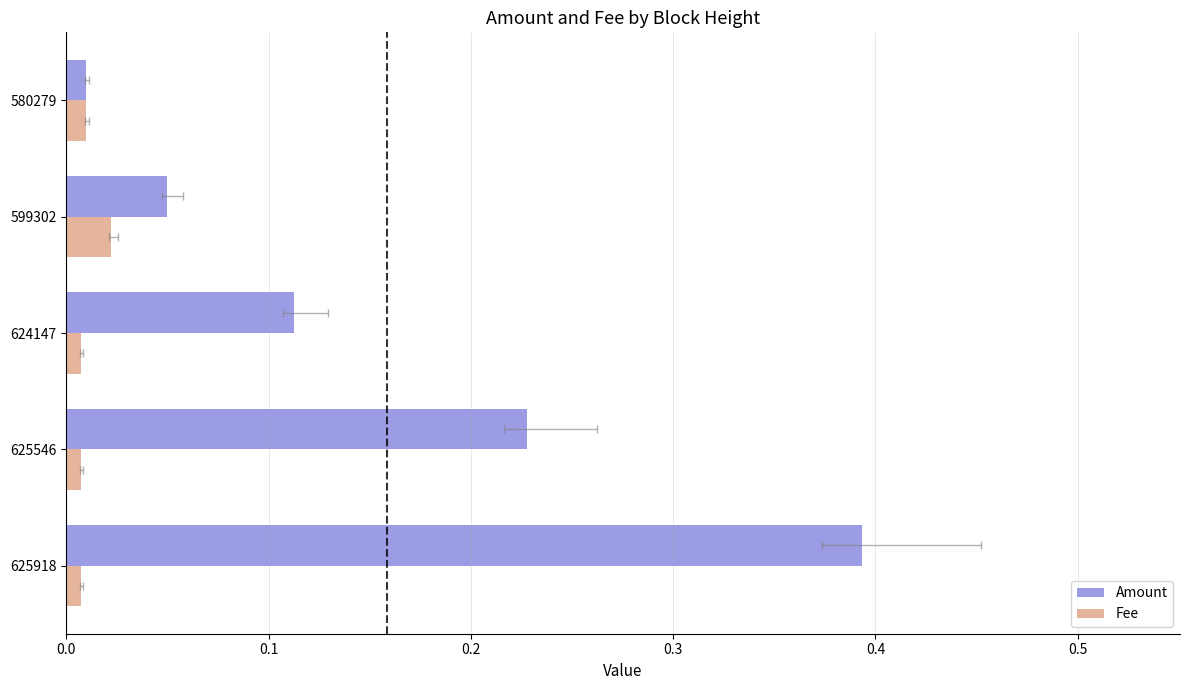

Reading left to right, transcribe all the data shown in this chart.

Amount: 0.4	0.2	0.1	0.1	0.0
Fee: 0.0	0.0	0.0	0.0	0.0